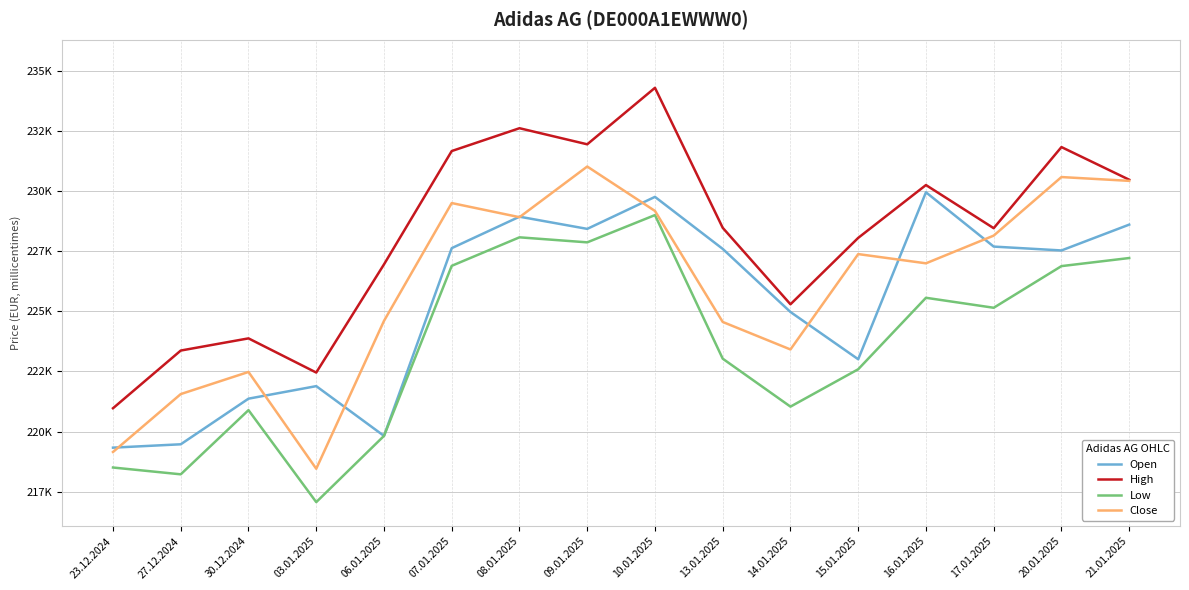

Which label corresponds to the largest value in the chart?

10.01.2025